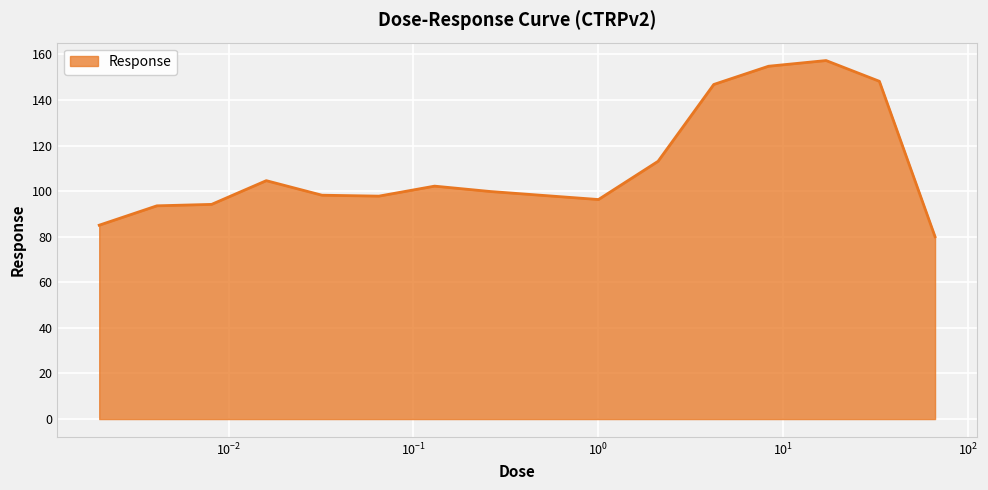

What is the difference between the maximum and minimum values?

77.3